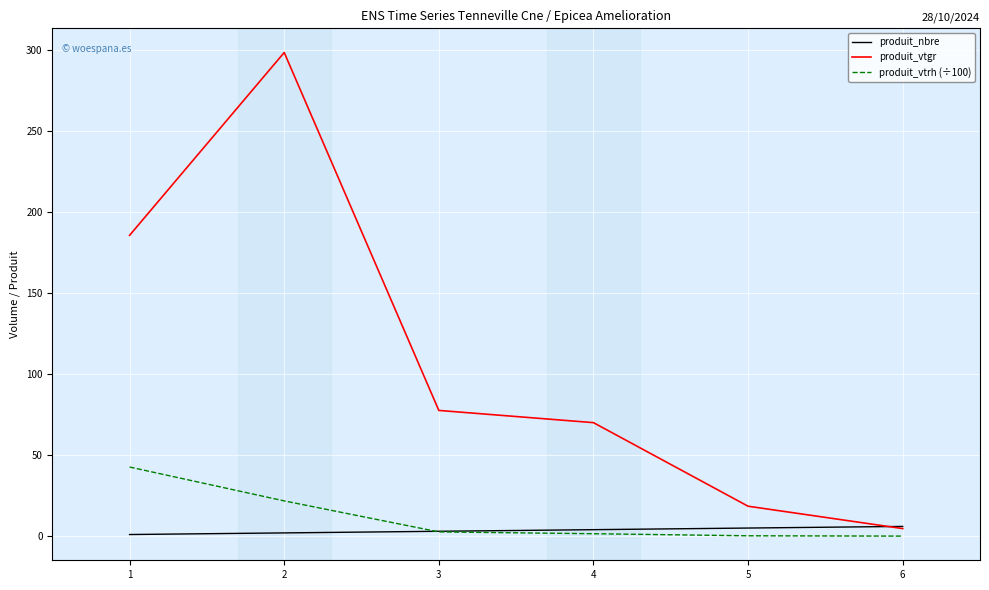

Rank the series by their maximum value, from lowest to highest.

produit_nbre, produit_vtrh (÷100), produit_vtgr